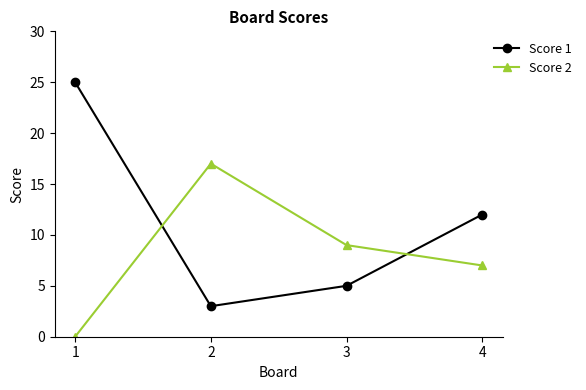

The value of Score 1 at 4 is 12. True or false?

True